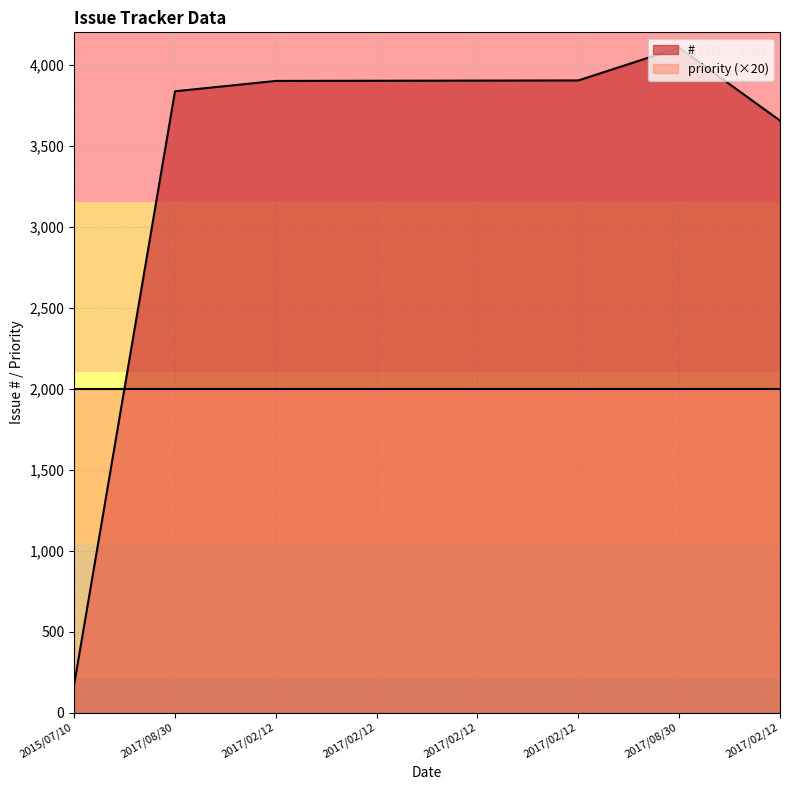

What is the label of the 8th point from the left?

2017/02/12